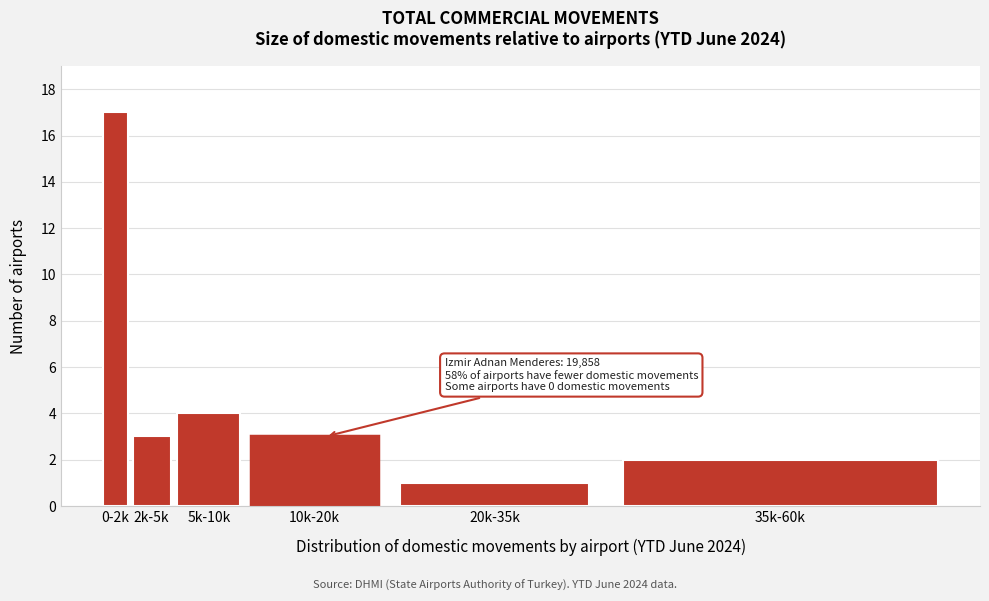

Reading right to left, extract all data points from this chart.

35k-60k=2	20k-35k=1	10k-20k=3	5k-10k=4	2k-5k=3	0-2k=17